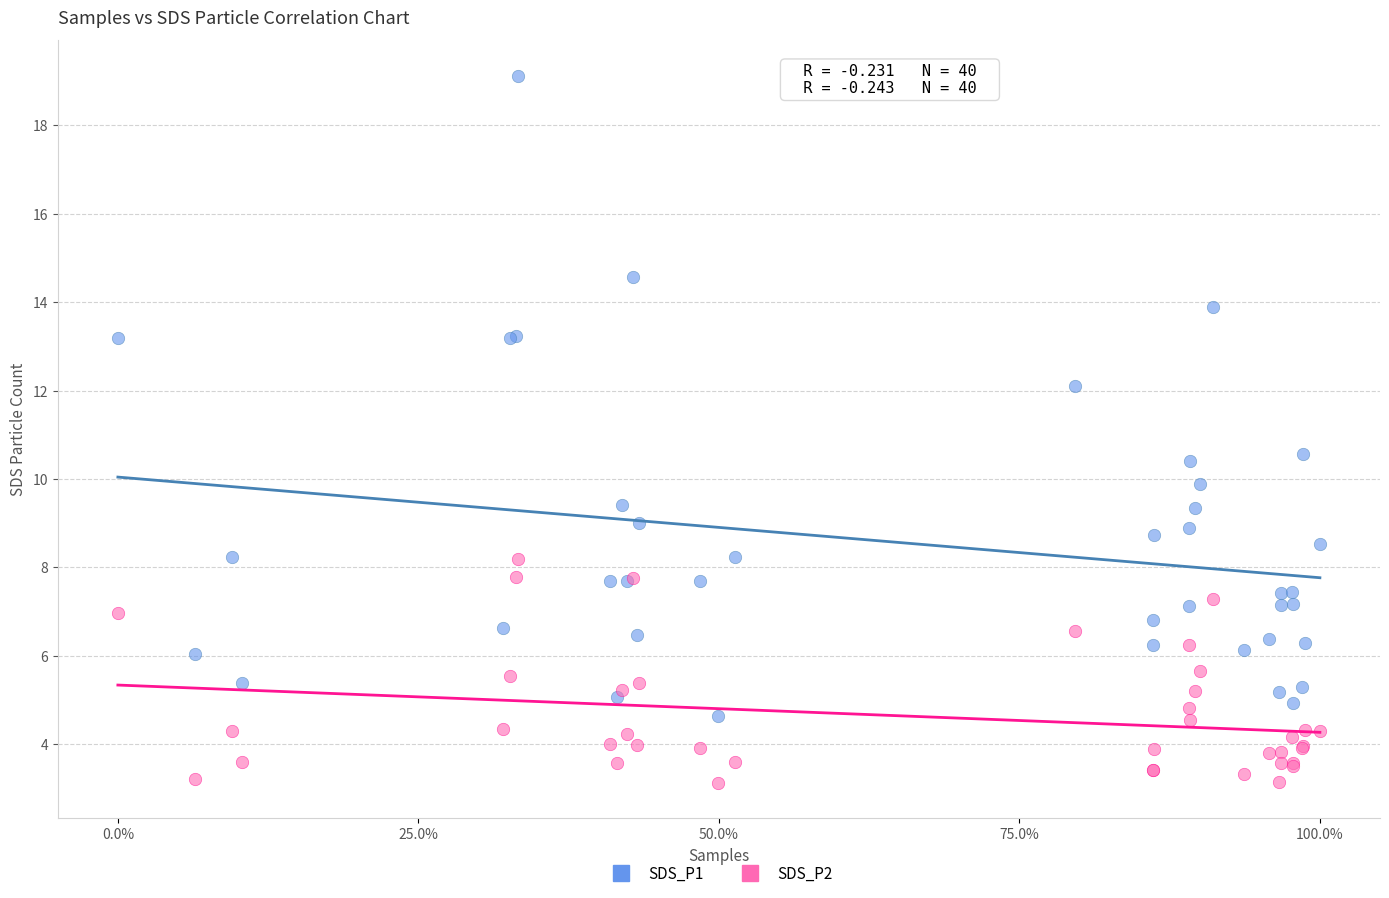

Which series reaches the maximum Y coordinate?

SDS_P1